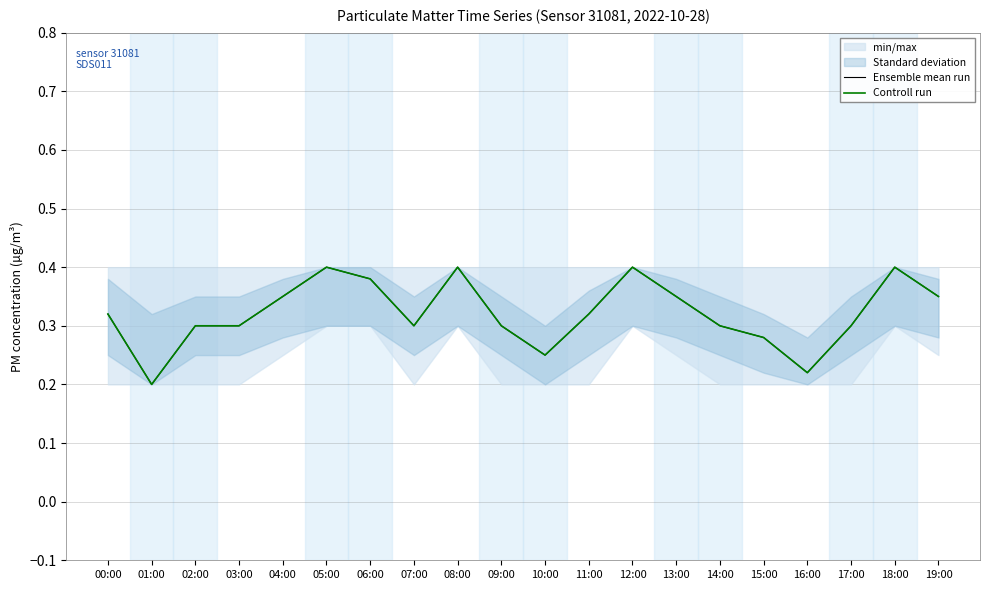

Does the chart have visible grid lines?

Yes